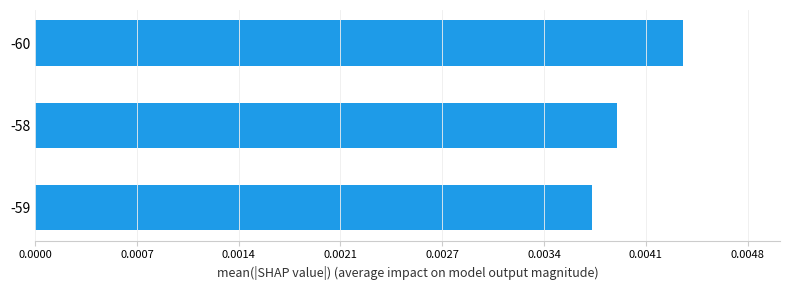

What is the label of the 3rd bar from the bottom?

-60